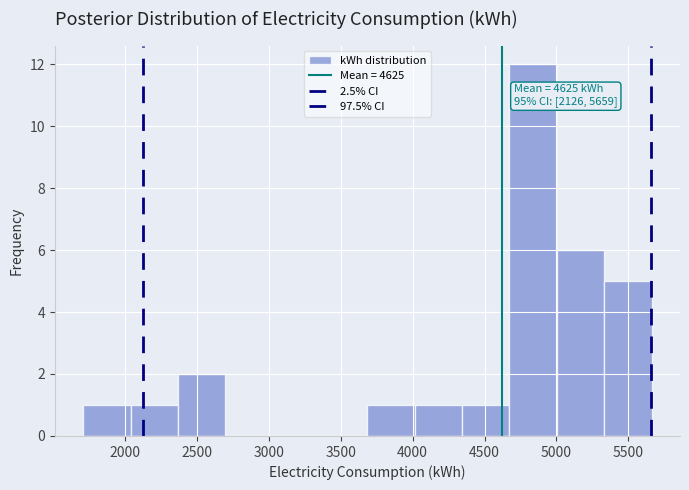

Which range on the x-axis has the tallest bar?

4650 to 5000